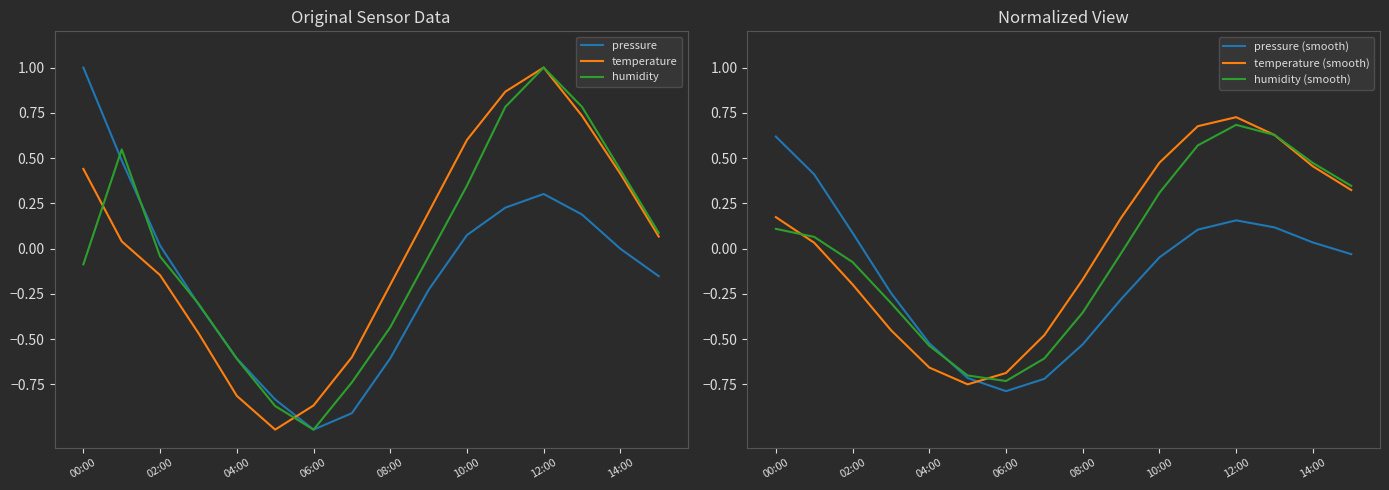

What is the sum of all temperature values?

0.3